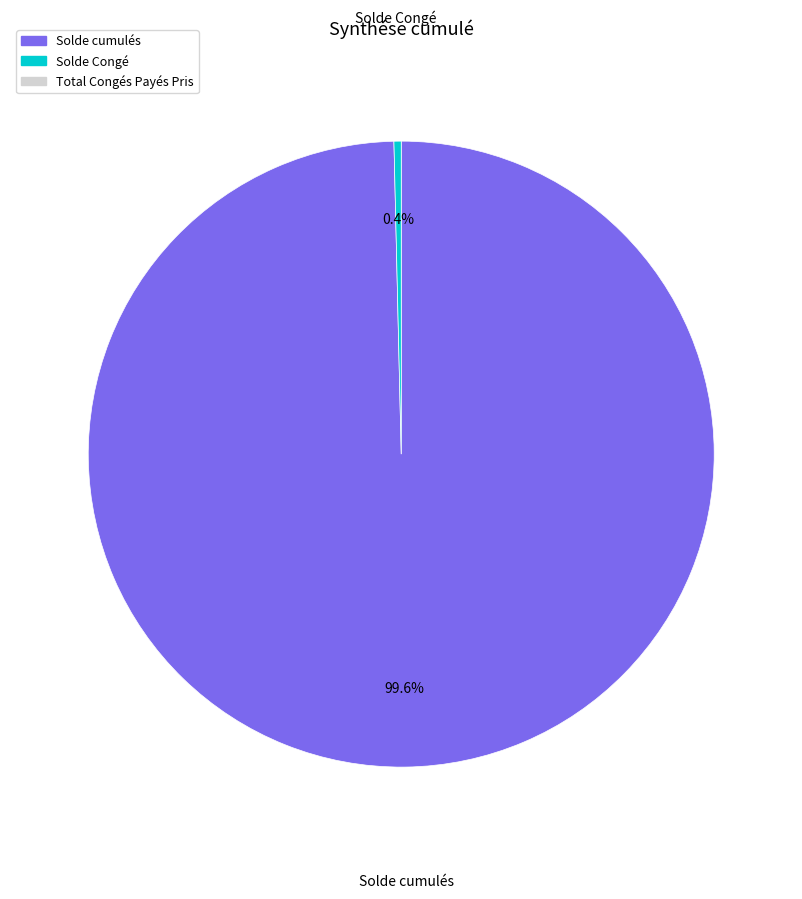

Which slice is the largest?

Solde cumulés